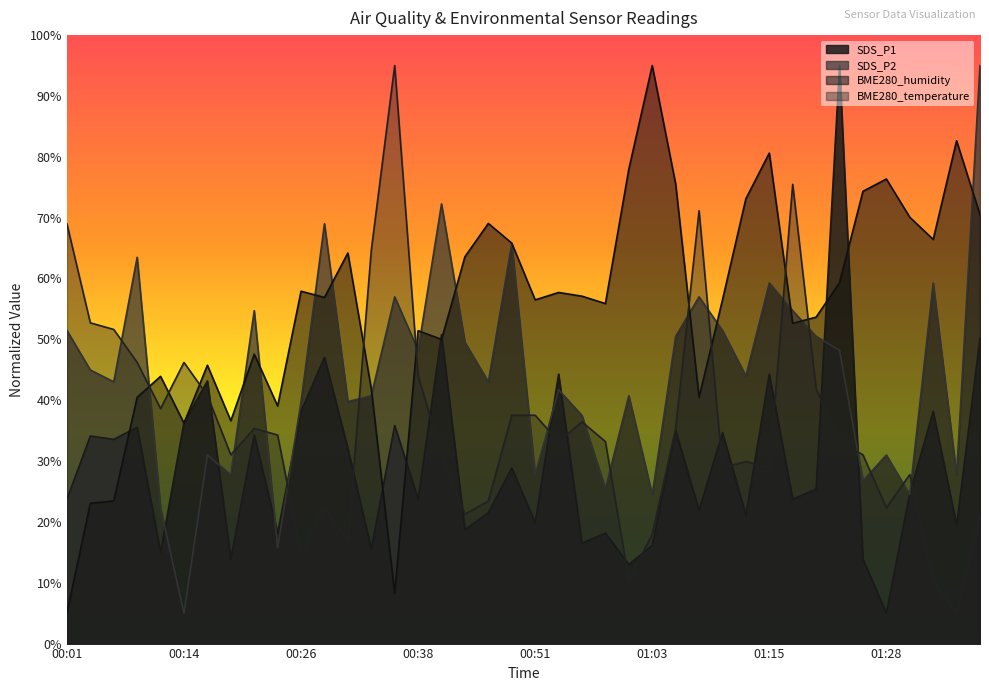

How many times do SDS_P1 and SDS_P2 cross each other?

10